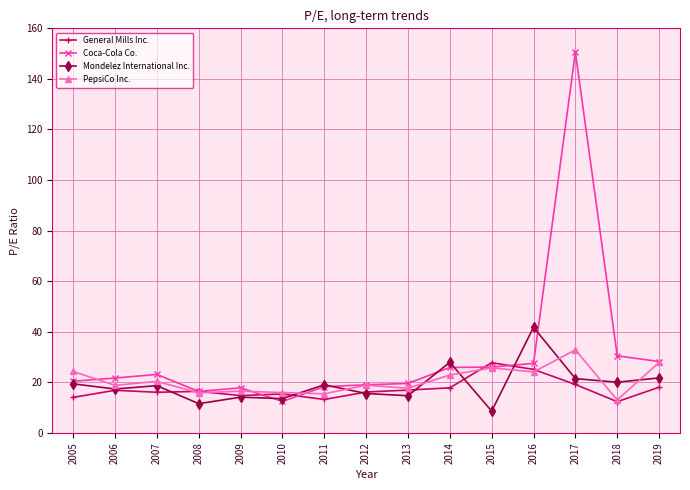

What is the difference between the General Mills Inc. values at 2011 and 2018?

0.9